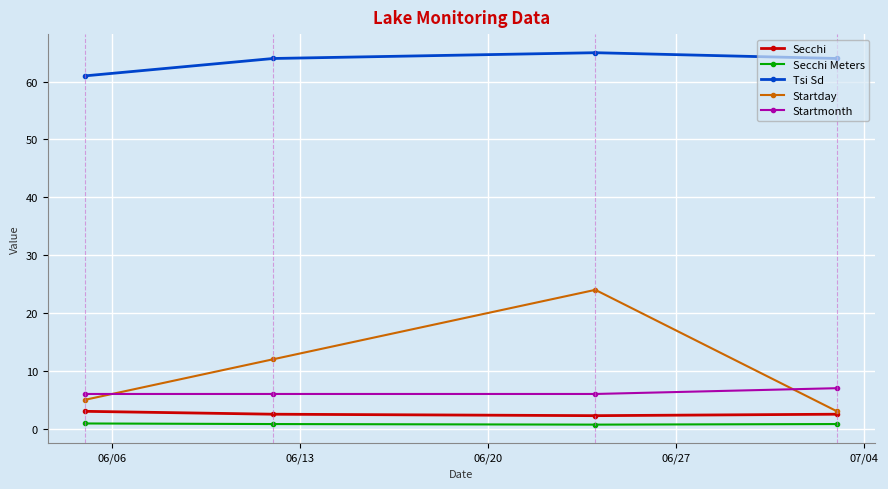

What is the maximum value for Startmonth?

7.0